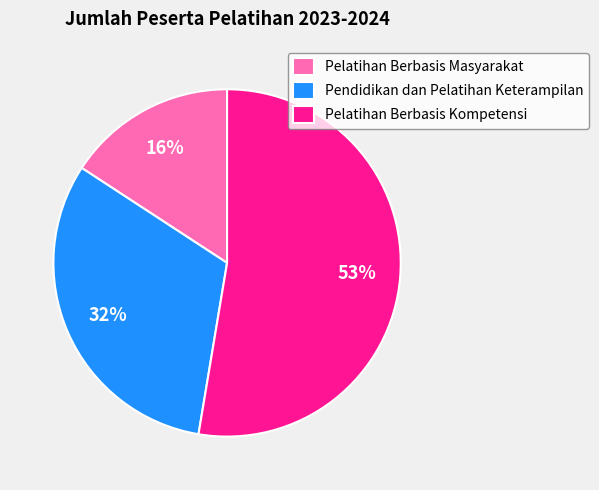

What is the largest slice in the pie chart?

Pelatihan Berbasis Kompetensi